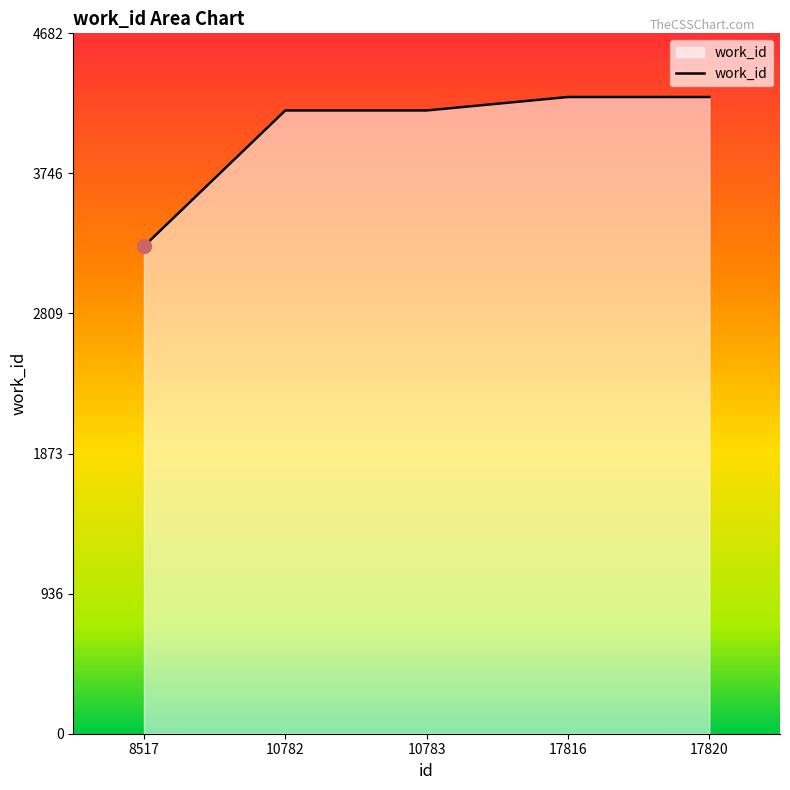

What is the sum of all values?

20107